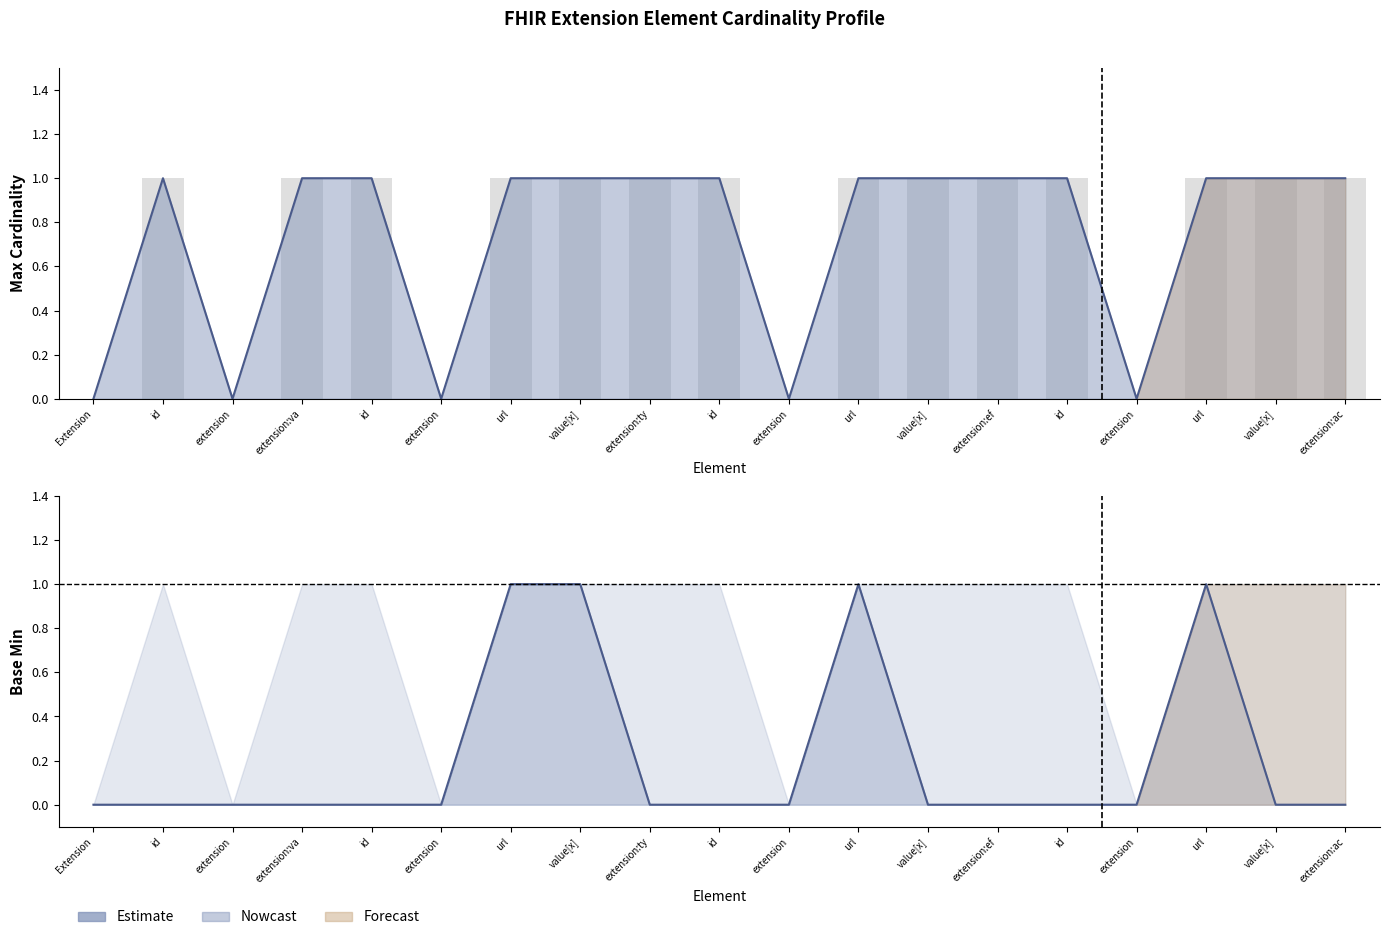

Count the number of categories in the chart.

19